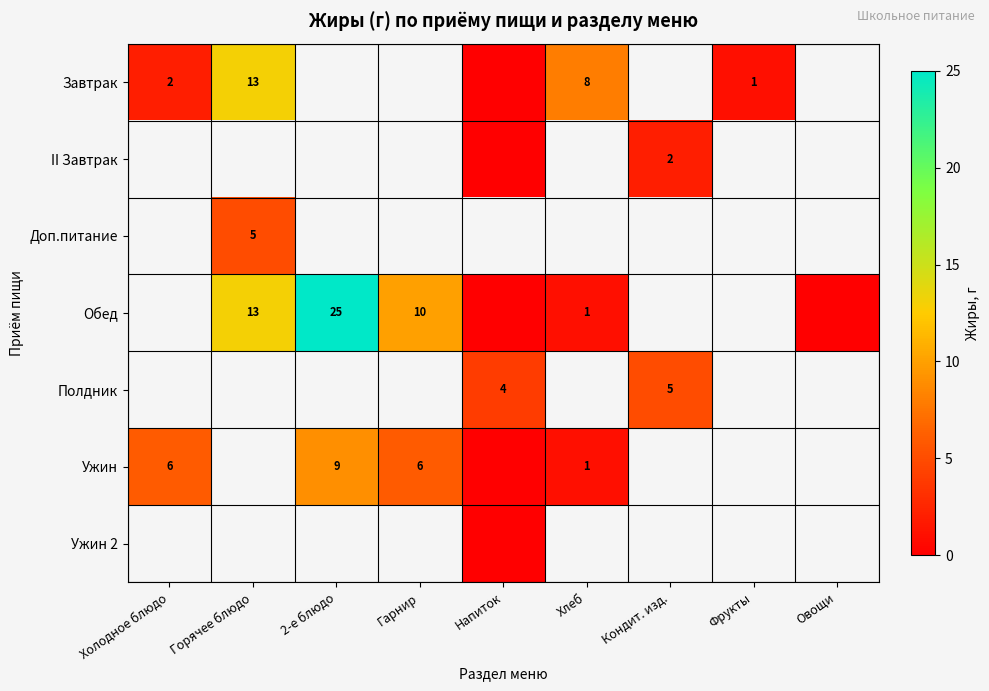

What is the difference between the Ужин values at Хлеб and Холодное блюдо?

5